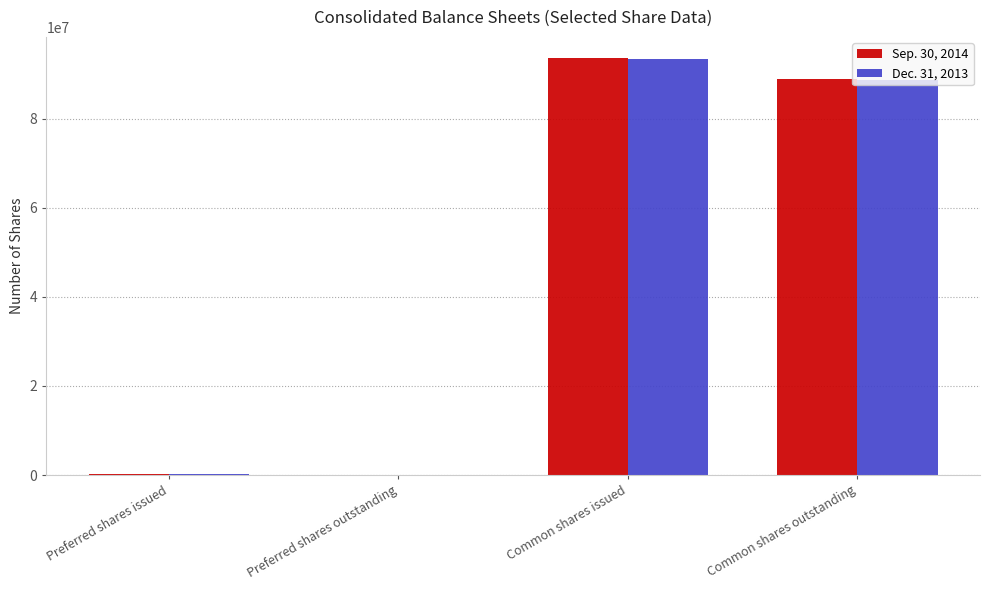

Does the chart contain stacked bars?

No